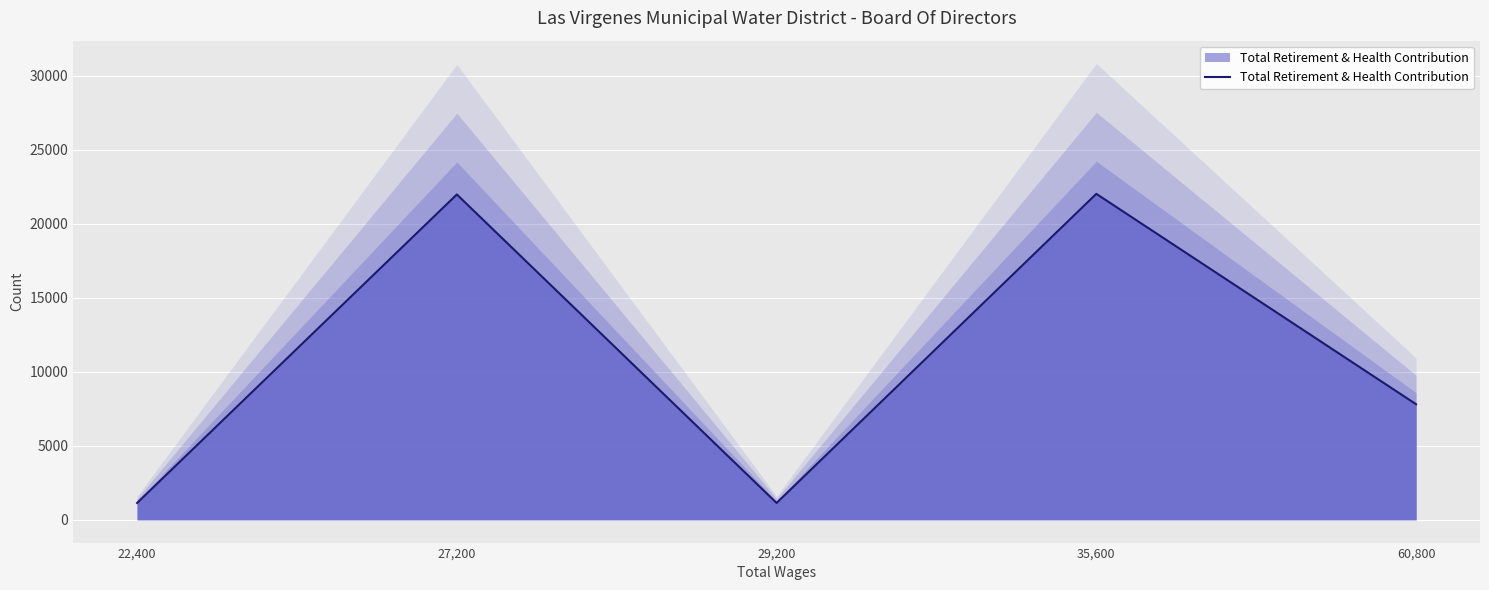

Which category has the lowest value across all series?

22,400